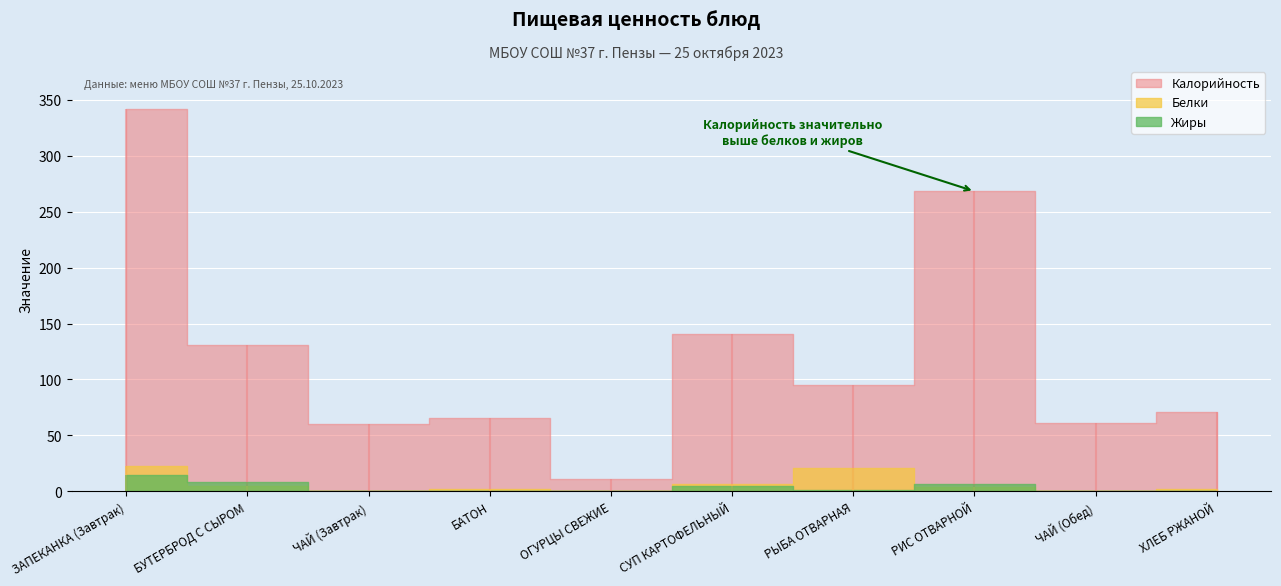

Which series has the widest spread of values?

Калорийность